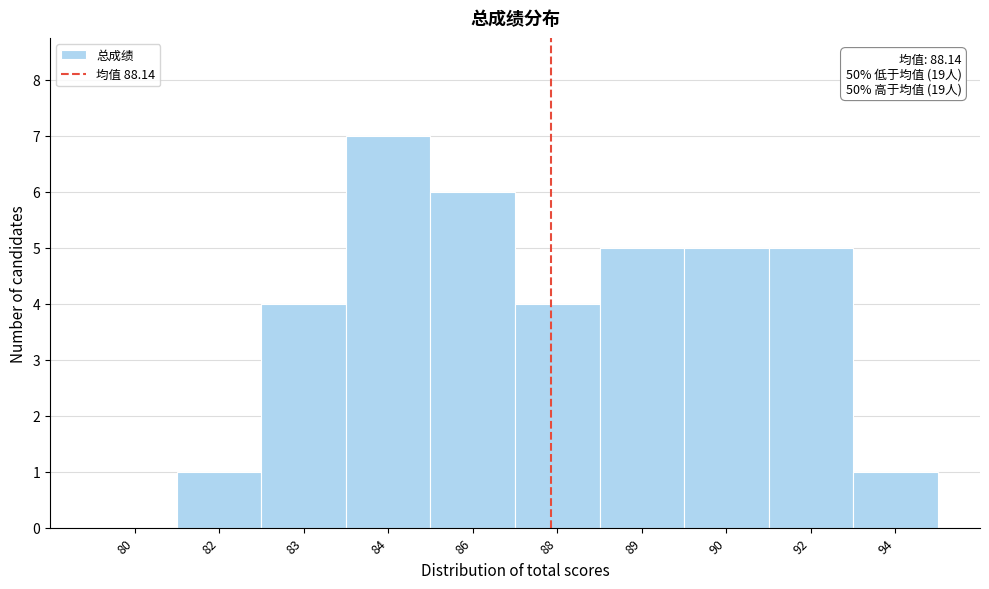

Reading left to right, list all the values displayed in this chart.

80=0	82=1	83=4	84=7	86=6	88=4	89=5	90=5	92=5	94=1